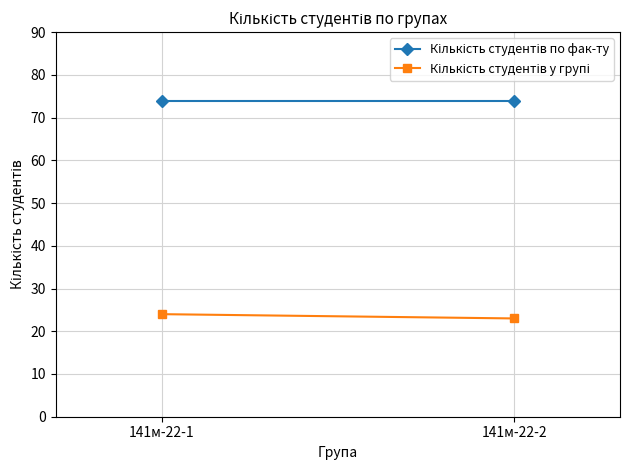

Which series has the widest spread of values?

Кількість студентів у групі